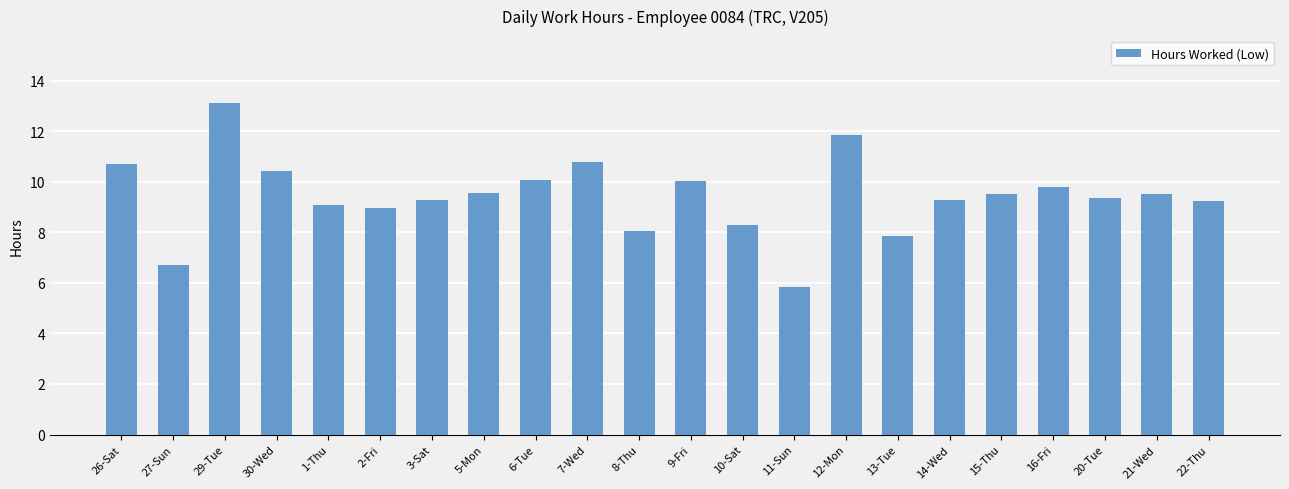

What is the approximate value at 3-Sat?

9.3